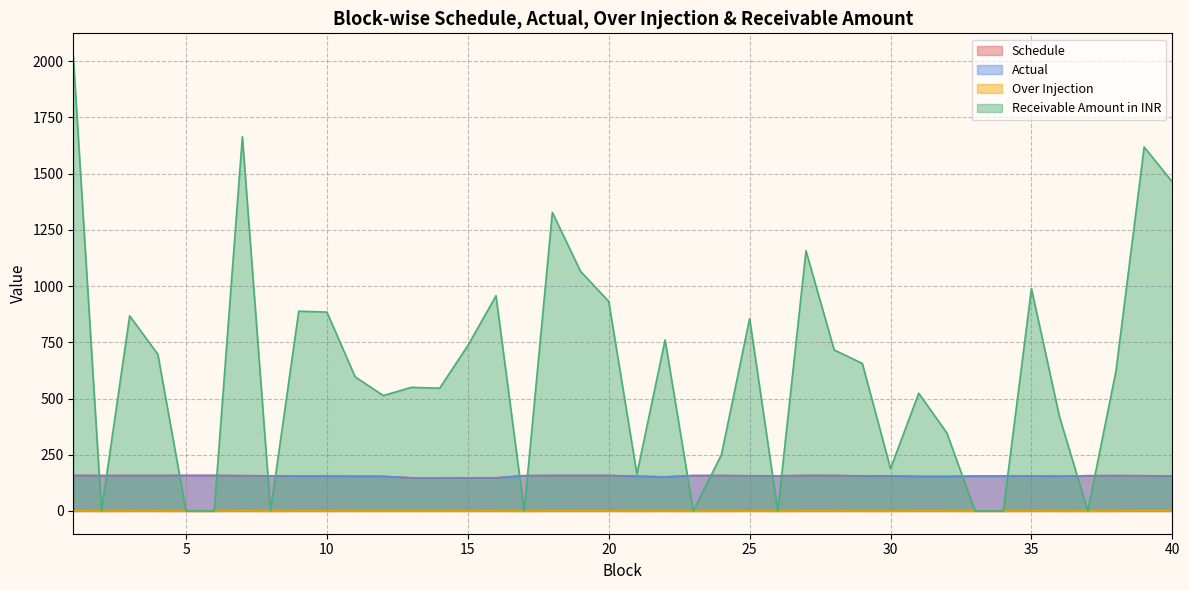

Reading right to left, extract all data points from this chart.

Schedule: 40=155.0	39=156.2	38=157.0	37=156.7	36=154.5	35=155.0	34=155.0	33=155.0	32=153.4	31=153.4	30=155.7	29=155.7	28=157.5	27=157.5	26=156.2	25=156.2	24=157.5	23=157.5	22=151.2	21=154.5	20=157.5	19=157.5	18=157.5	17=157.5	16=147.2	15=147.2	14=147.2	13=147.2	12=153.7	11=154.0	10=154.7	9=154.7	8=156.2	7=156.5	6=158.0	5=158.0	4=157.5	3=157.5	2=157.5	1=157.5
Actual: 40=155.7	39=157.1	38=157.3	37=156.7	36=154.7	35=155.5	34=155.0	33=155.1	32=153.7	31=153.9	30=155.8	29=156.1	28=157.9	27=158.1	26=156.2	25=156.7	24=157.6	23=157.4	22=151.6	21=154.6	20=158.0	19=158.0	18=158.2	17=156.4	16=147.7	15=147.6	14=147.5	13=147.5	12=154.0	11=154.3	10=155.2	9=155.2	8=156.2	7=157.4	6=157.8	5=157.8	4=157.8	3=157.9	2=157.3	1=158.4
Over Injection: 40=0.8	39=0.8	38=0.3	37=0.0	36=0.2	35=0.5	34=0.0	33=0.2	32=0.4	31=0.5	30=0.1	29=0.3	28=0.4	27=0.6	26=0.0	25=0.4	24=0.1	23=0.0	22=0.4	21=0.1	20=0.5	19=0.5	18=0.7	17=0.0	16=0.5	15=0.4	14=0.3	13=0.3	12=0.3	11=0.3	10=0.5	9=0.5	8=0.0	7=0.9	6=0.0	5=0.0	4=0.4	3=0.4	2=0.0	1=0.9
Receivable Amount in INR: 40=1463.2	39=1618.1	38=622.1	37=0.0	36=417.1	35=988.7	34=0.0	33=0.0	32=346.8	31=523.5	30=188.4	29=655.9	28=716.1	27=1156.9	26=0.0	25=855.6	24=250.9	23=0.0	22=760.4	21=164.1	20=931.7	19=1065.7	18=1327.4	17=0.0	16=956.8	15=735.2	14=545.8	13=549.8	12=513.2	11=596.7	10=884.3	9=888.3	8=0.0	7=1663.7	6=0.0	5=0.0	4=696.9	3=867.6	2=0.0	1=2022.6